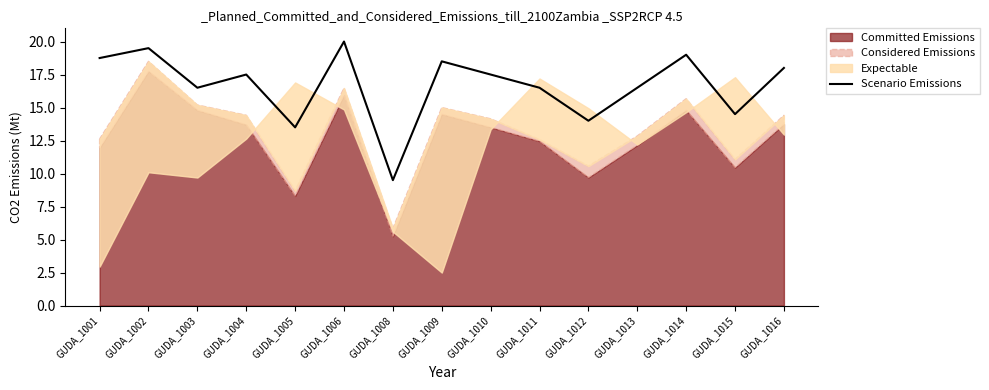

Where is the data nearest to the value 14?

GUDA_1012